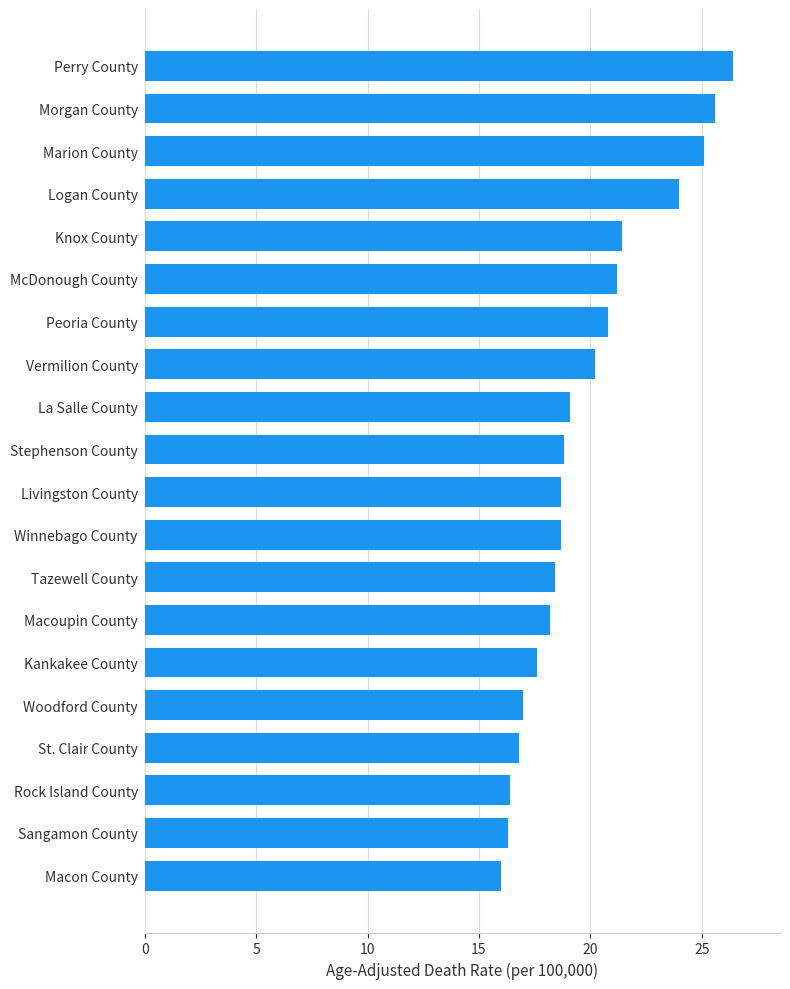

Does the chart contain stacked bars?

No